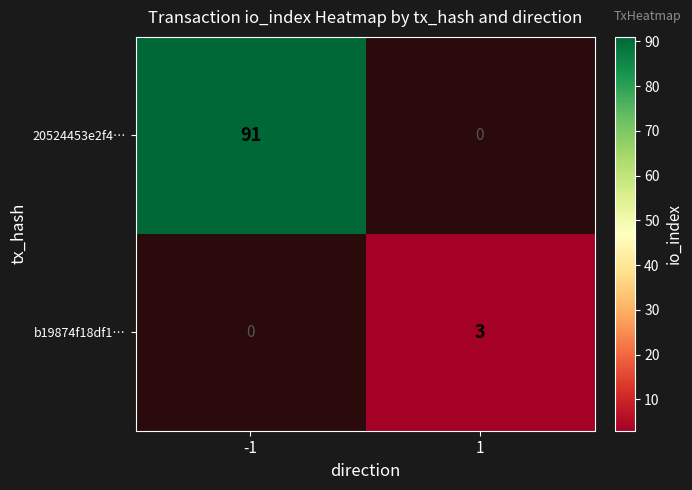

True or false: 20524453e2f4… has a value of 91 at -1.

True